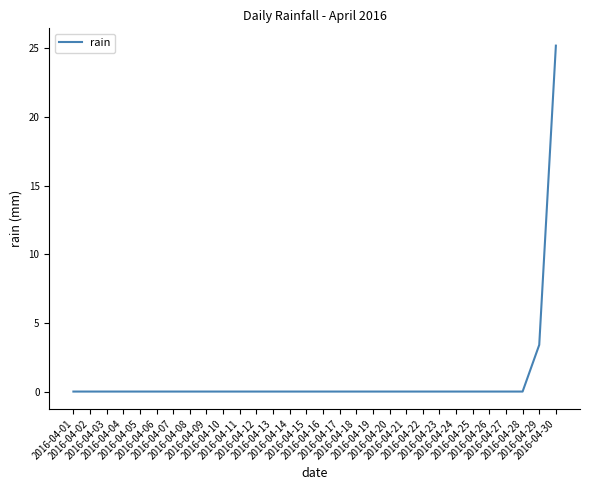

At which label is the value closest to 12?

2016-04-29